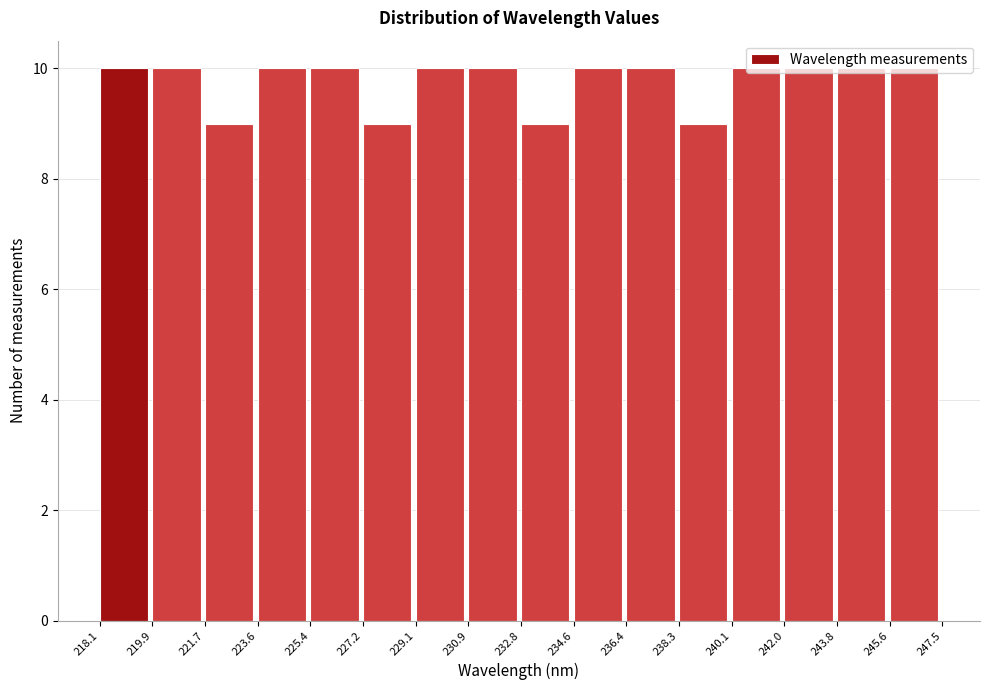

Reading left to right, list every bar in this chart as the range it spans on the x-axis followed by its height. The values are not printed on the chart, so give them approximately, as read against the axis.

218.1 to 219.9: 10
219.9 to 221.7: 10
221.7 to 223.6: 9
223.6 to 225.4: 10
225.4 to 227.2: 10
227.2 to 229.1: 9
229.1 to 230.9: 10
230.9 to 232.8: 10
232.8 to 234.6: 9
234.6 to 236.4: 10
236.4 to 238.3: 10
238.3 to 240.1: 9
240.1 to 242.0: 10
242.0 to 243.8: 10
243.8 to 245.6: 10
245.6 to 247.5: 10